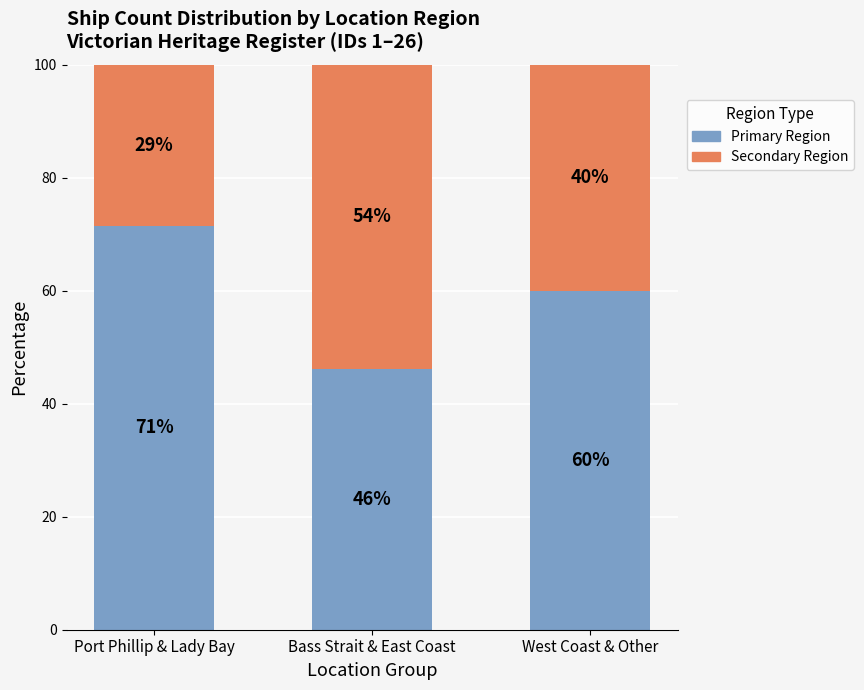

What is the maximum value for Primary Region?

71.4